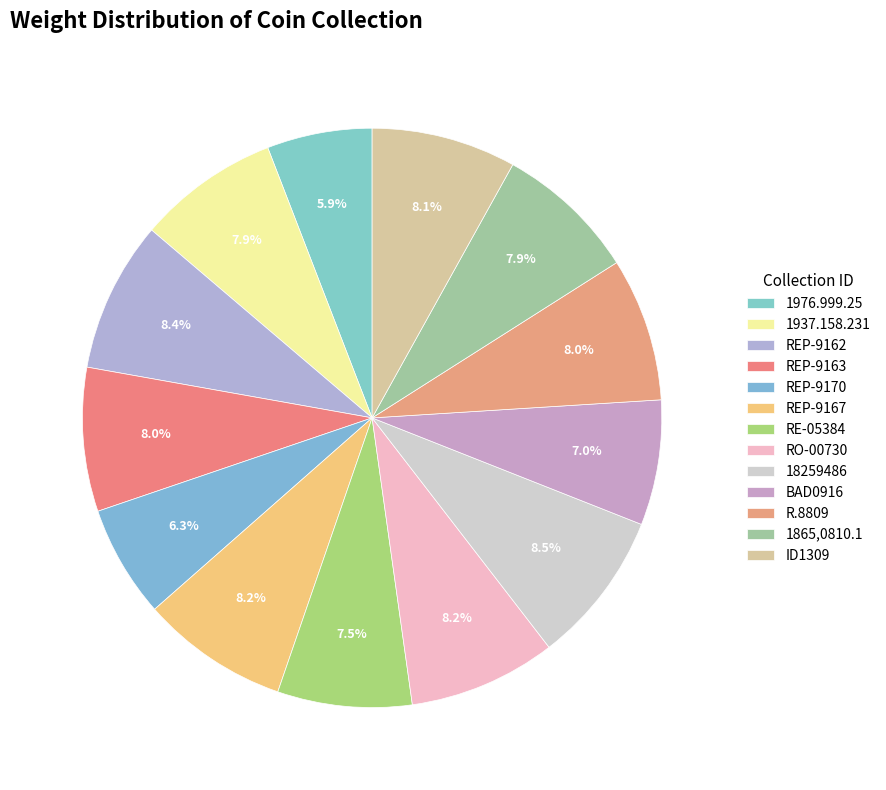

Between 1865,0810.1 and R.8809, which is larger?

R.8809